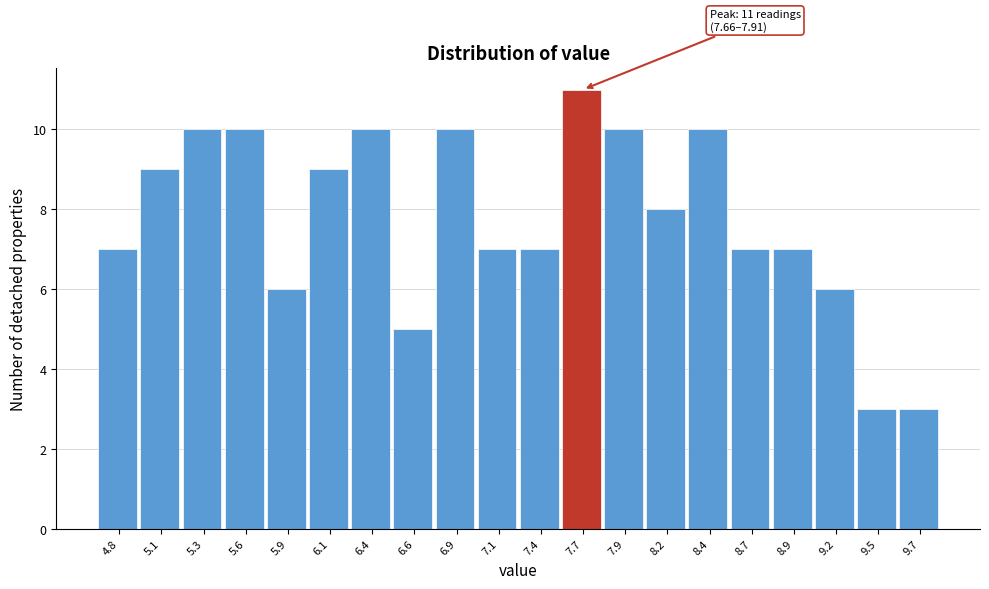

Reading left to right, extract all data points from this chart.

4.8=7	5.1=9	5.3=10	5.6=10	5.9=6	6.1=9	6.4=10	6.6=5	6.9=10	7.1=7	7.4=7	7.7=11	7.9=10	8.2=8	8.4=10	8.7=7	8.9=7	9.2=6	9.5=3	9.7=3